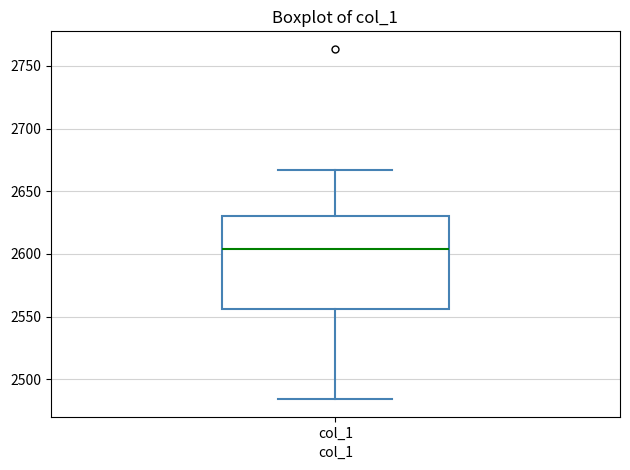

Transcribe this box plot: give where the median line is, the range the box spans, and where the two whiskers end, as read against the y-axis. The values are not printed on the chart, so give them approximately, as read against the axis.

median 2605, box 2555 to 2630, whiskers 2485 to 2665